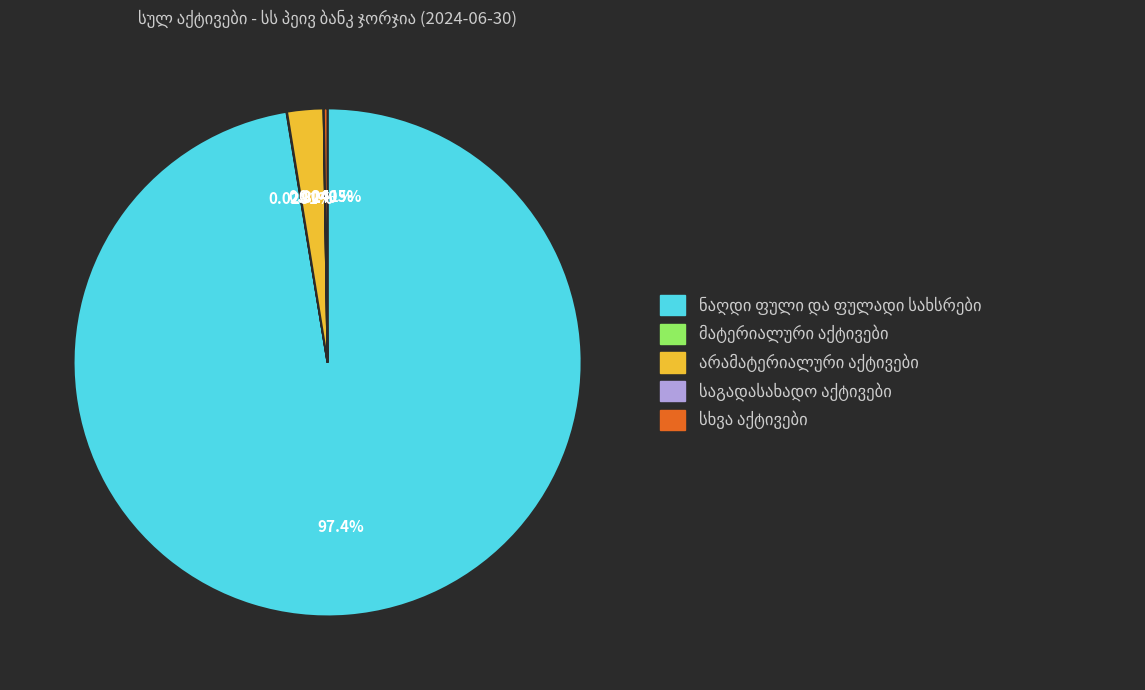

Is there any slice that represents more than half of the pie?

Yes